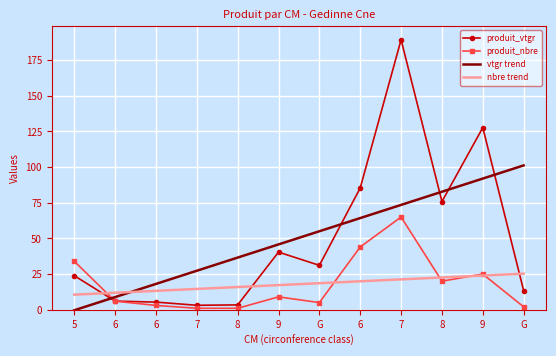

Reading right to left, list all the values displayed in this chart.

produit_vtgr: G=13.4	9=127.7	8=75.8	7=189.3	6=85.4	G=31.1	9=40.4	8=3.4	7=3.1	6=5.3	6=6.0	5=23.9
produit_nbre: G=2.0	9=25.0	8=20.0	7=65.0	6=44.0	G=5.0	9=9.0	8=1.0	7=1.0	6=3.0	6=6.0	5=34.0
vtgr trend: G=101.2	9=92.0	8=82.7	7=73.5	6=64.3	G=55.0	9=45.8	8=36.6	7=27.3	6=18.1	6=8.8	5=-0.4
nbre trend: G=25.3	9=23.9	8=22.6	7=21.3	6=19.9	G=18.6	9=17.2	8=15.9	7=14.6	6=13.2	6=11.9	5=10.6